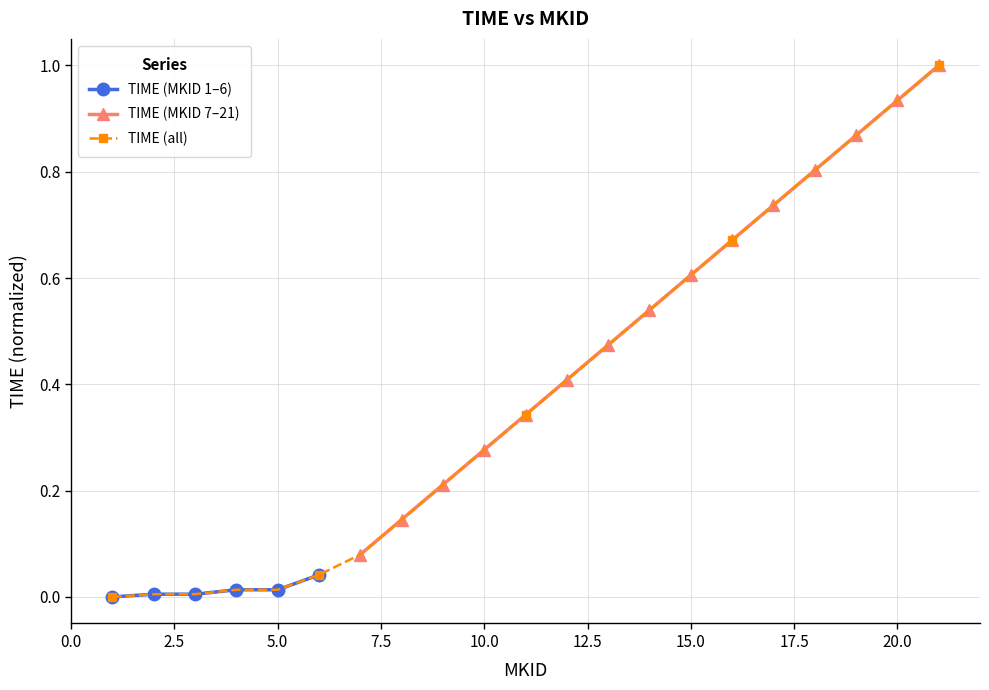

What is the difference between the values at 19 and 3?

0.9